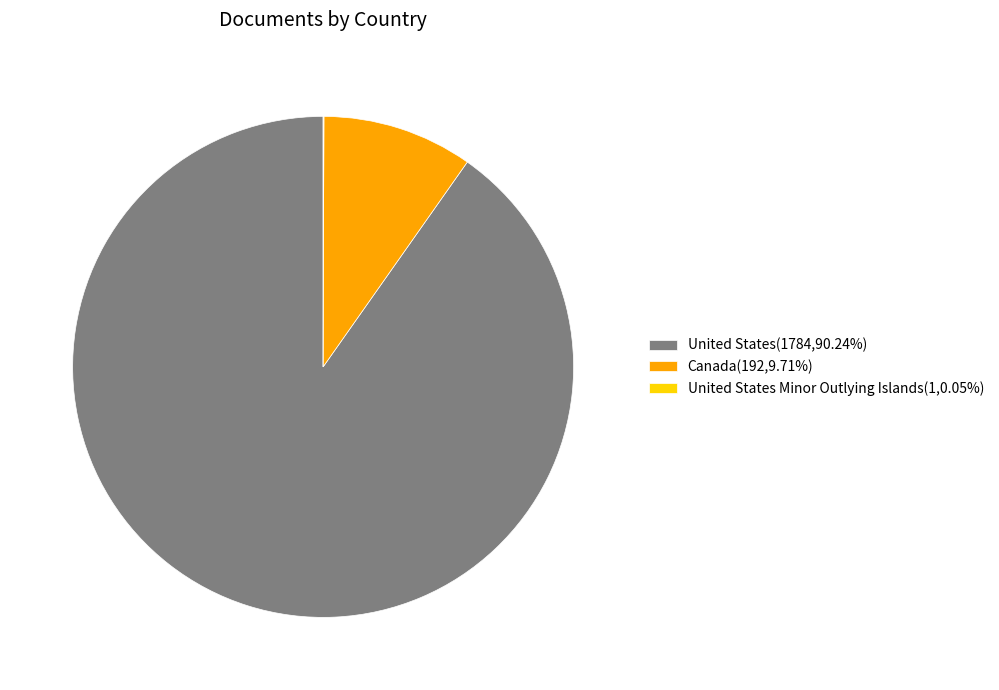

Combined, do Canada(192,9.71%) and United States(1784,90.24%) account for over 50%?

Yes